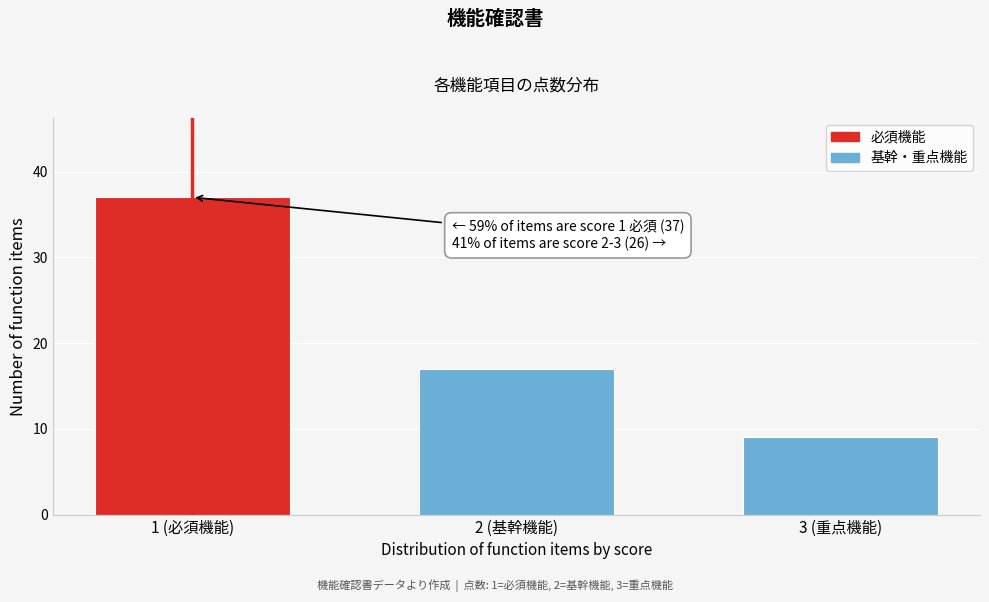

Reading left to right, extract all data points from this chart.

37	17	9